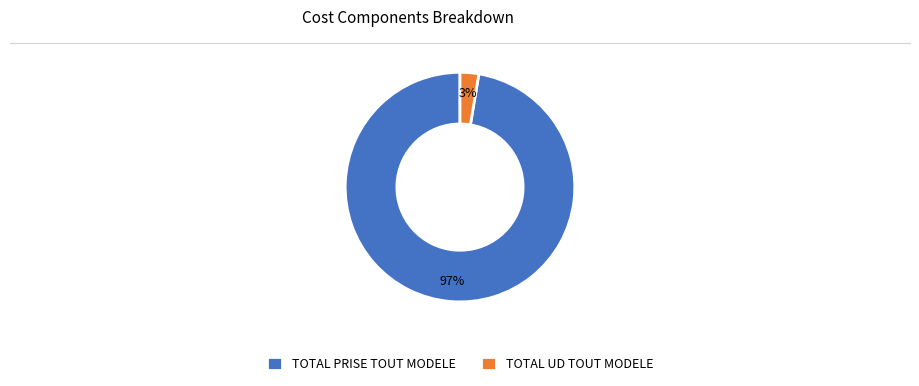

The TOTAL UD TOUT MODELE slice represents 3% of the pie. True or false?

True